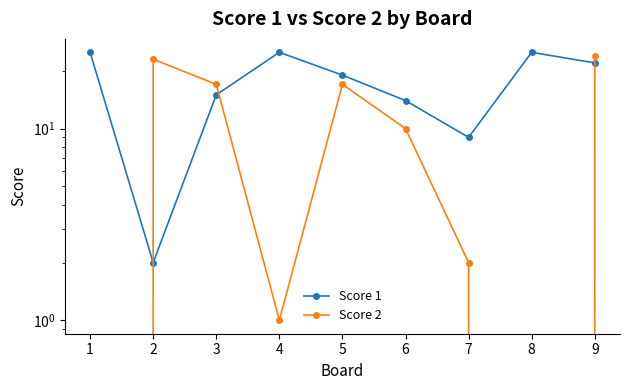

The value of Score 1 at 6 is 25. True or false?

False